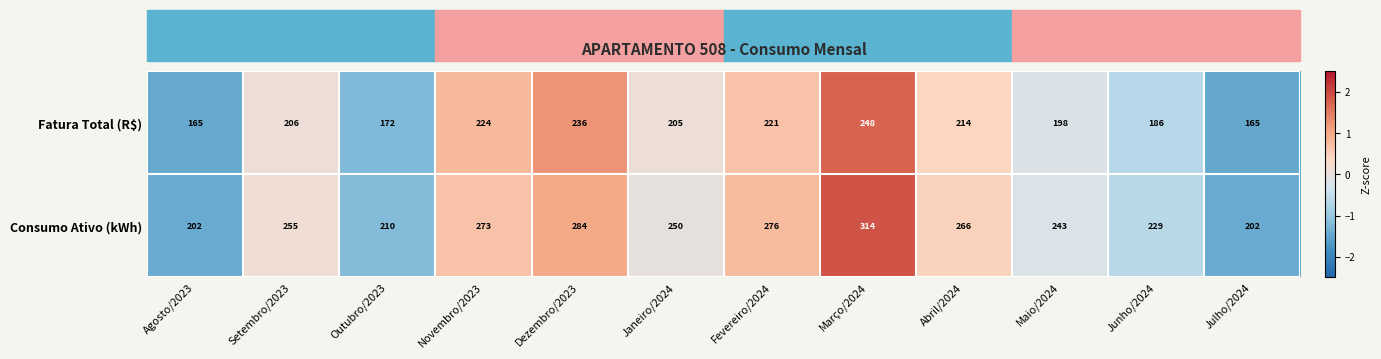

What is the total value across all series at Janeiro/2024?

455